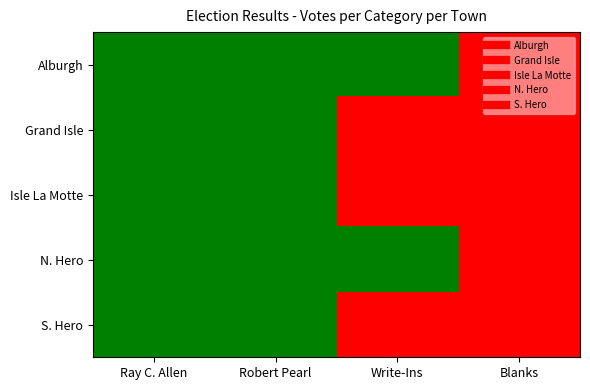

What is the maximum value shown in the chart?

7